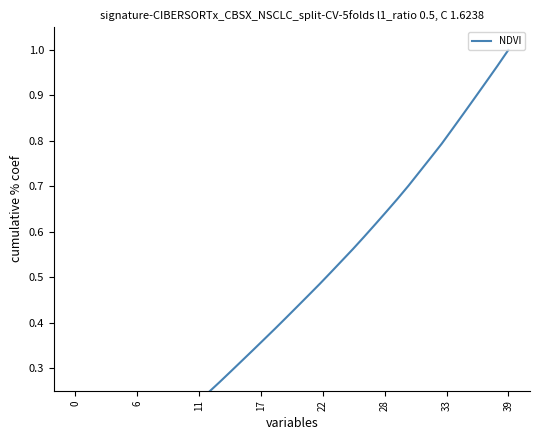

Is it true that the value at 16 is 0.5?

False